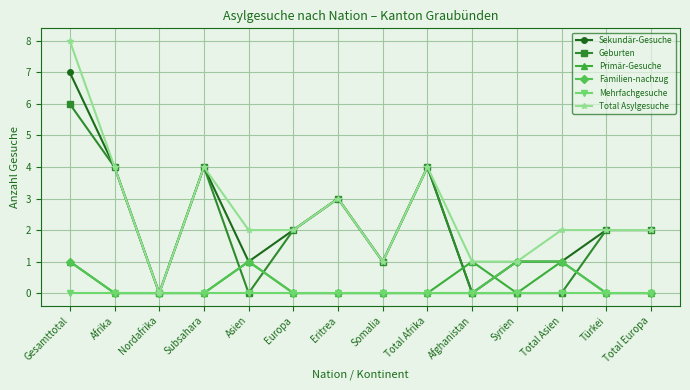

Which series changed the most between Eritrea and Syrien?

Geburten